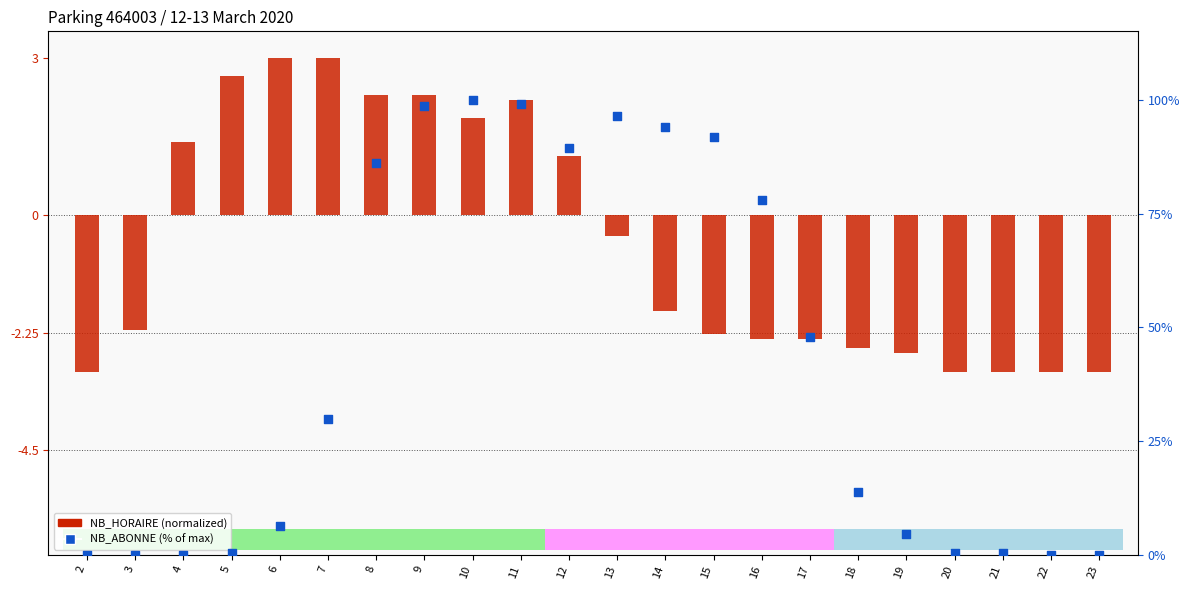

At which category is the sum across all series the highest?

10